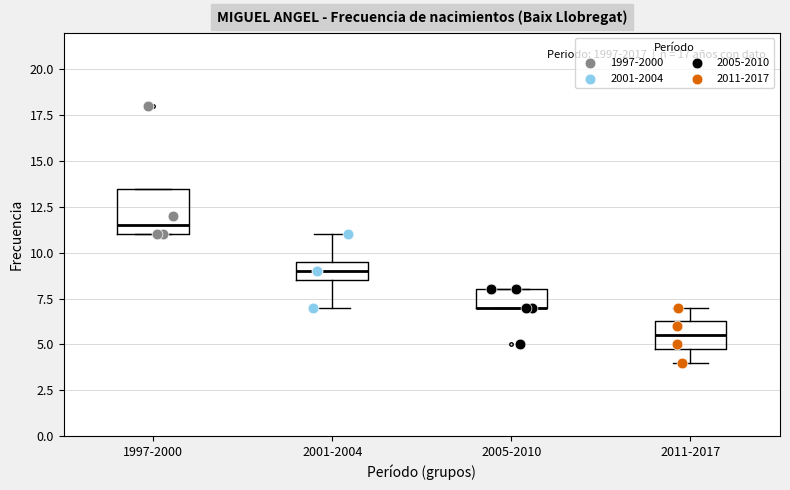

Reading left to right, transcribe this box plot: for each box, give where its median line is, the range the box spans, and where its two whiskers end, as read against the y-axis. The values are not printed on the chart, so give them approximately, as read against the axis.

1997-2000: median 11.5, box 11.0 to 13.5, whiskers 11.0 to 13.5
2001-2004: median 9.0, box 8.5 to 9.5, whiskers 7.0 to 11.0
2005-2010: median 7.0 (drawn on the box's lower edge), box 7.0 to 8.0, whiskers 7.0 to 8.0
2011-2017: median 5.5, box 5.0 to 6.5, whiskers 4.0 to 7.0